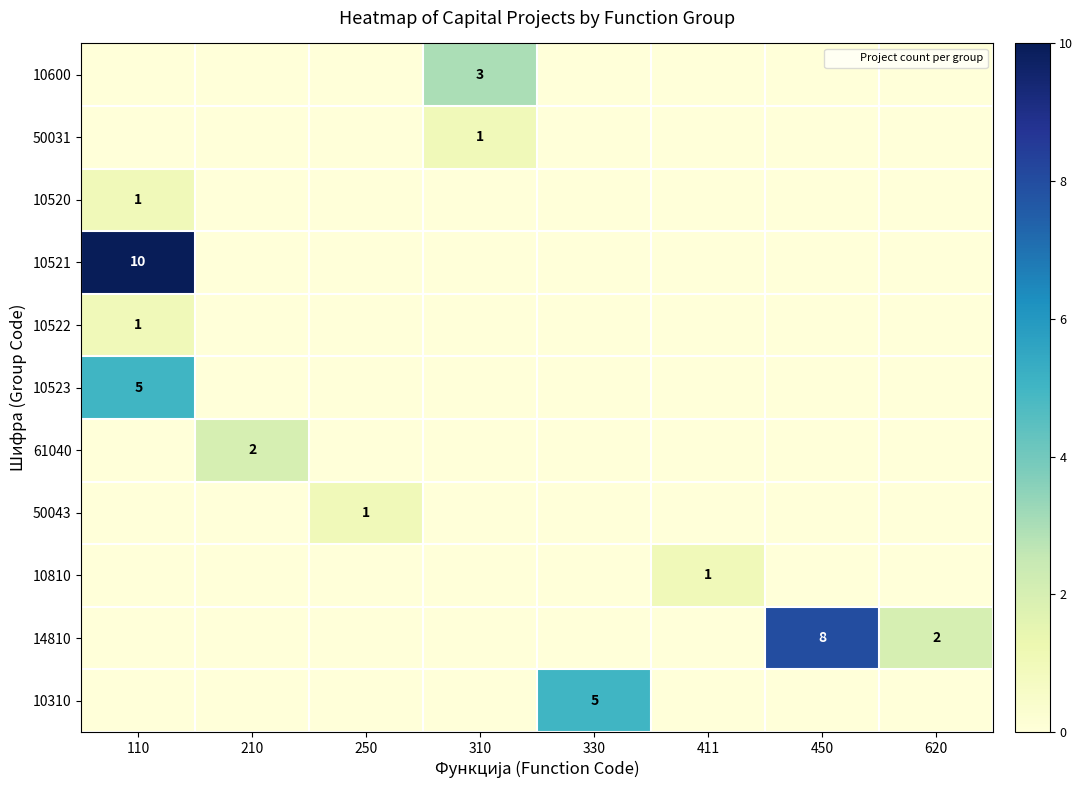

What is the maximum value for 61040?

2